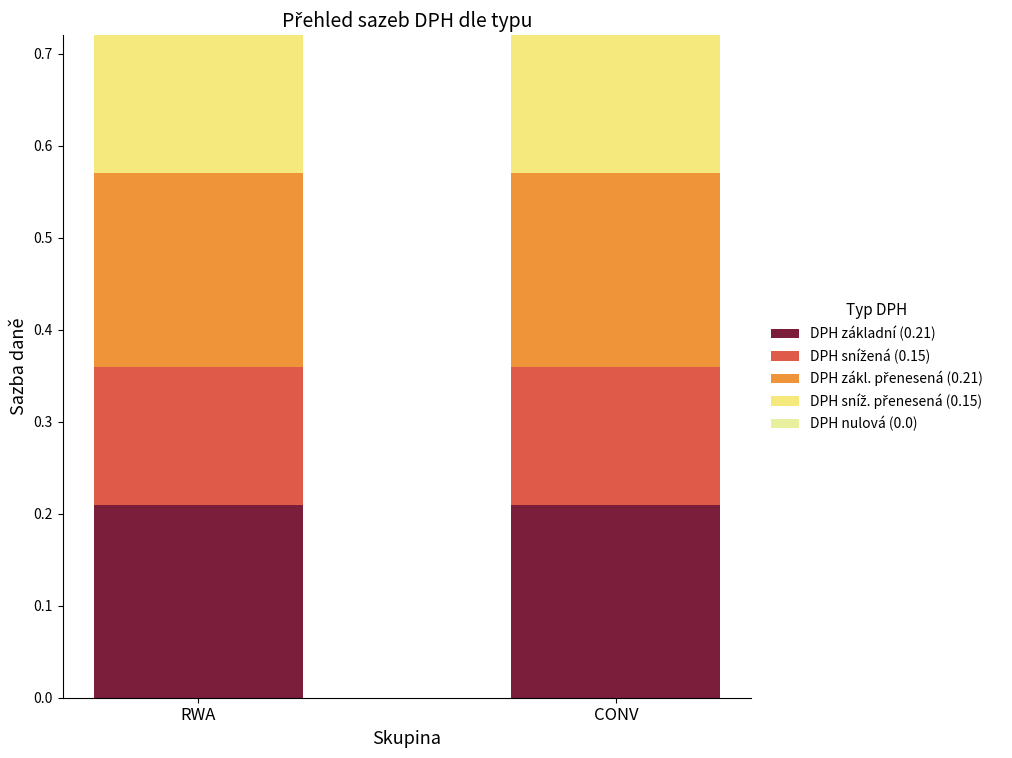

The value of DPH základní (0.21) at CONV is 0.4. True or false?

False